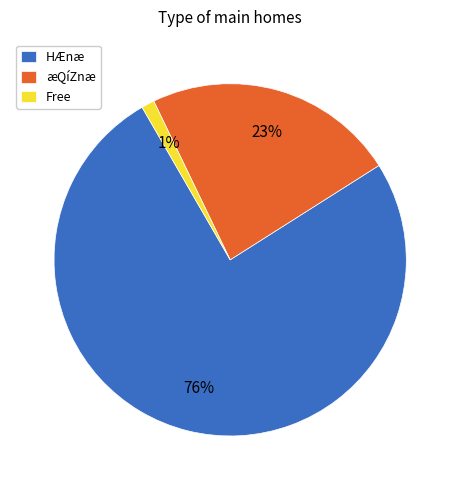

Between Free and æQíZnæ, which is larger?

æQíZnæ